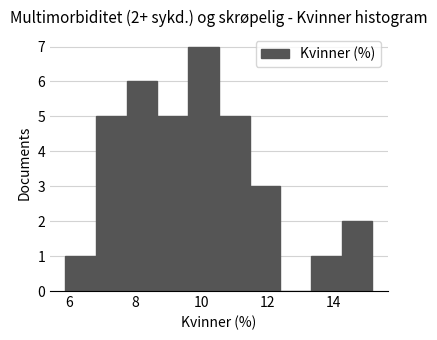

Which range on the x-axis has the tallest bar?

9.6 to 10.6